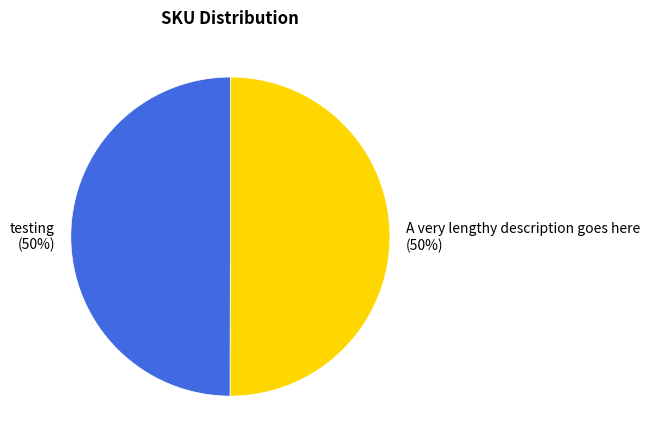

Is it true that testing is 50% of the pie?

True